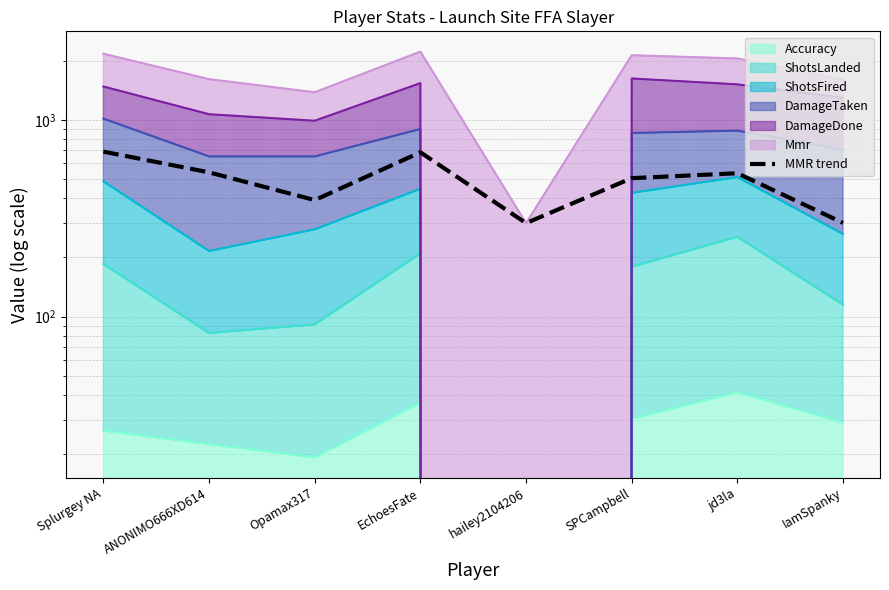

What position from the left is ANONIMO666XD614?

2